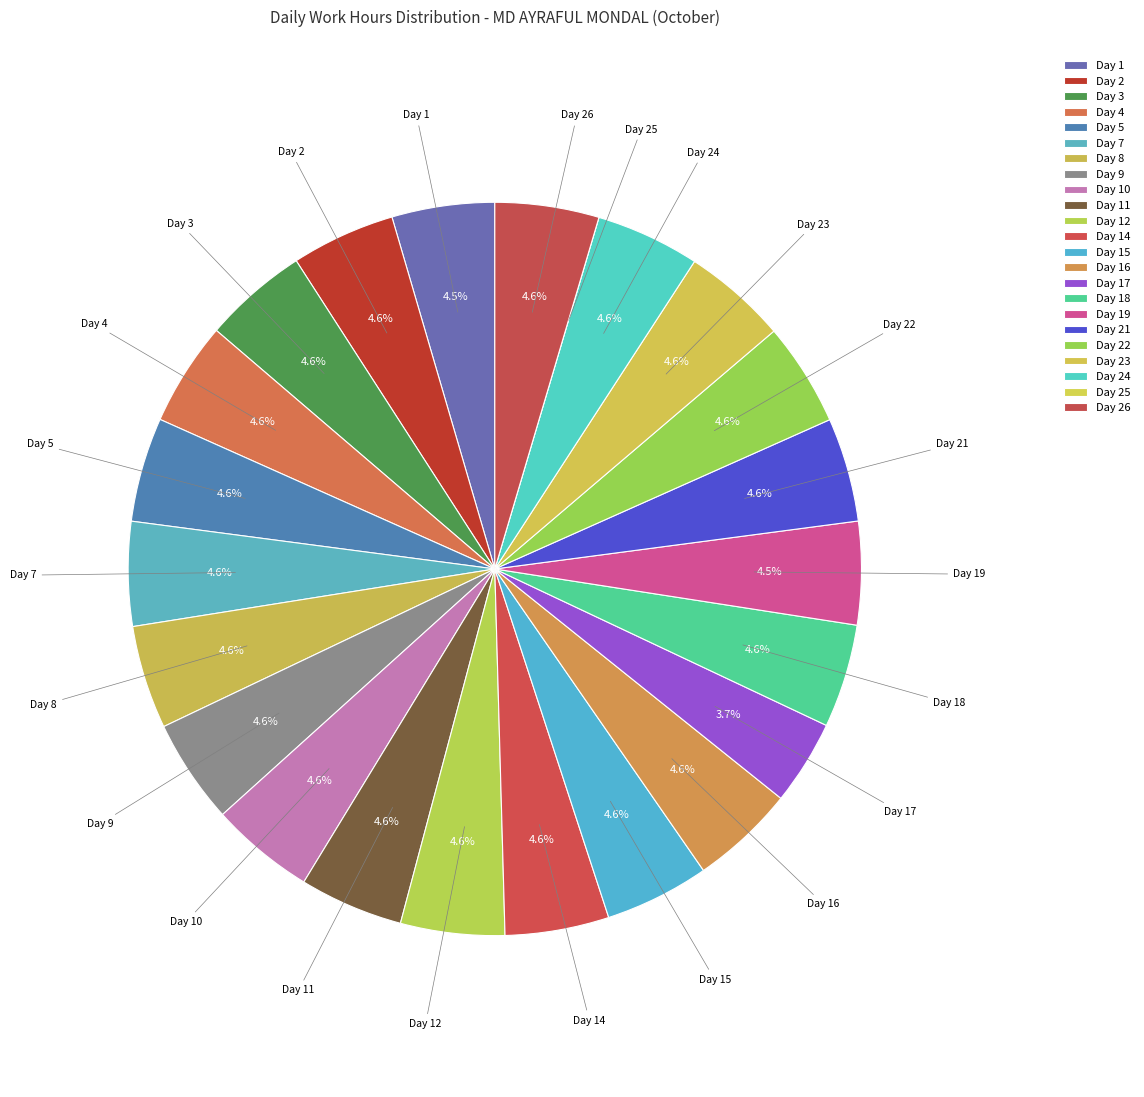

Count the number of slices in the pie.

23